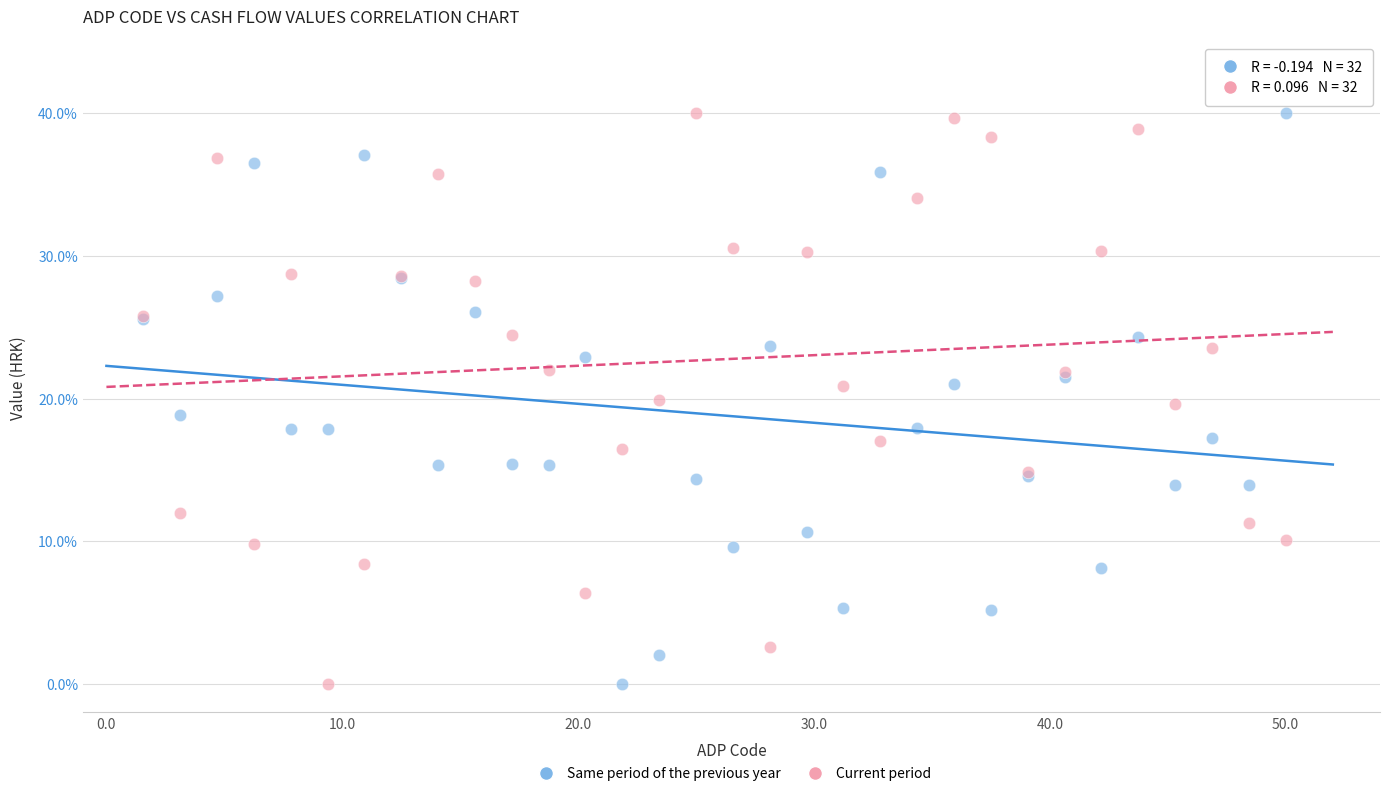

What is the X range (max minus min) for the scatter plot?

48.4